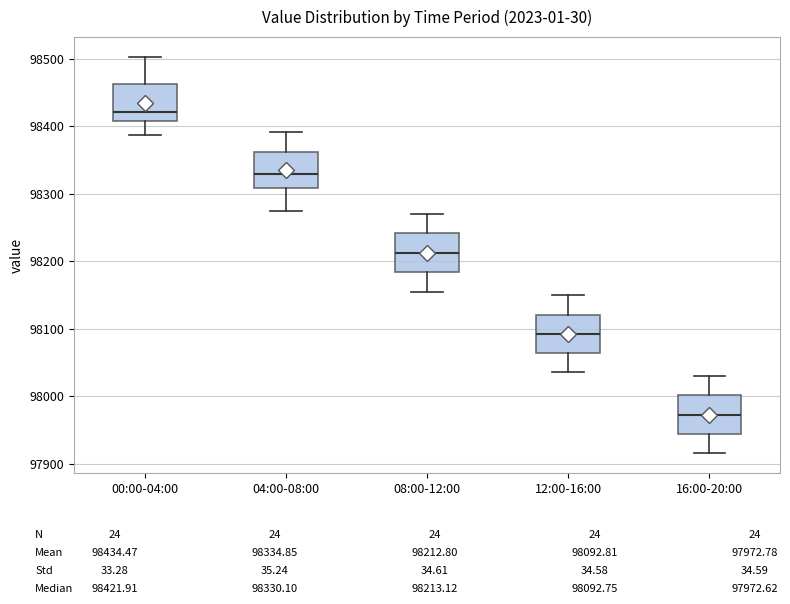

Which box has the highest median line?

00:00-04:00